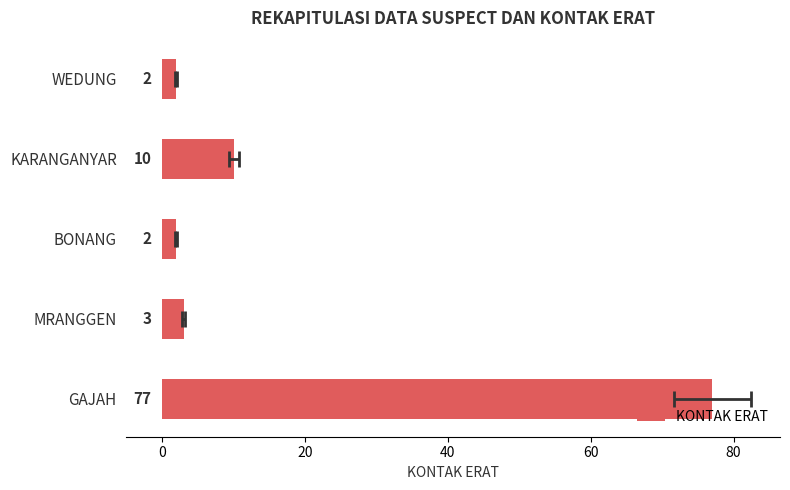

What is the greatest value displayed?

77